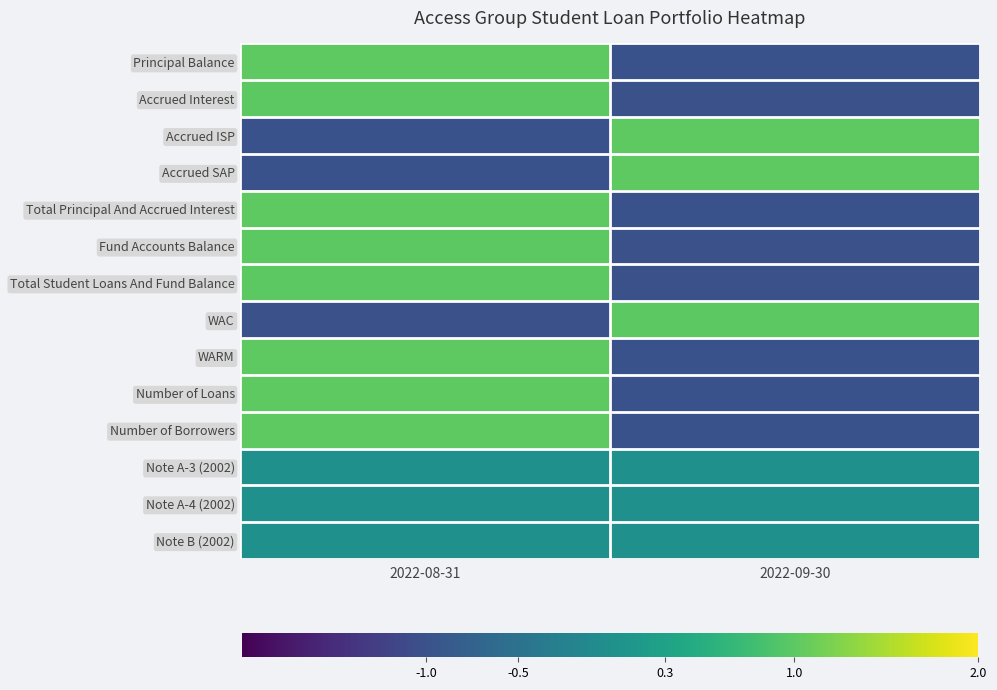

Between 2022-08-31 and 2022-09-30, which series saw the biggest shift?

Principal Balance